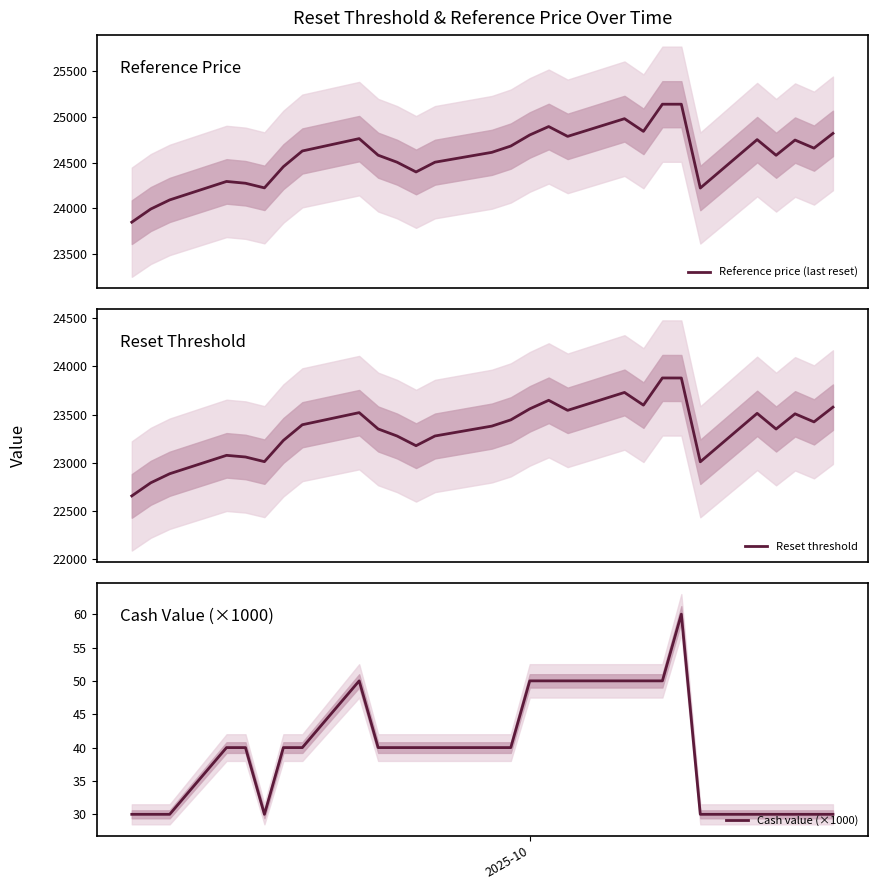

What is the minimum value for Reference price (last reset)?

23849.3